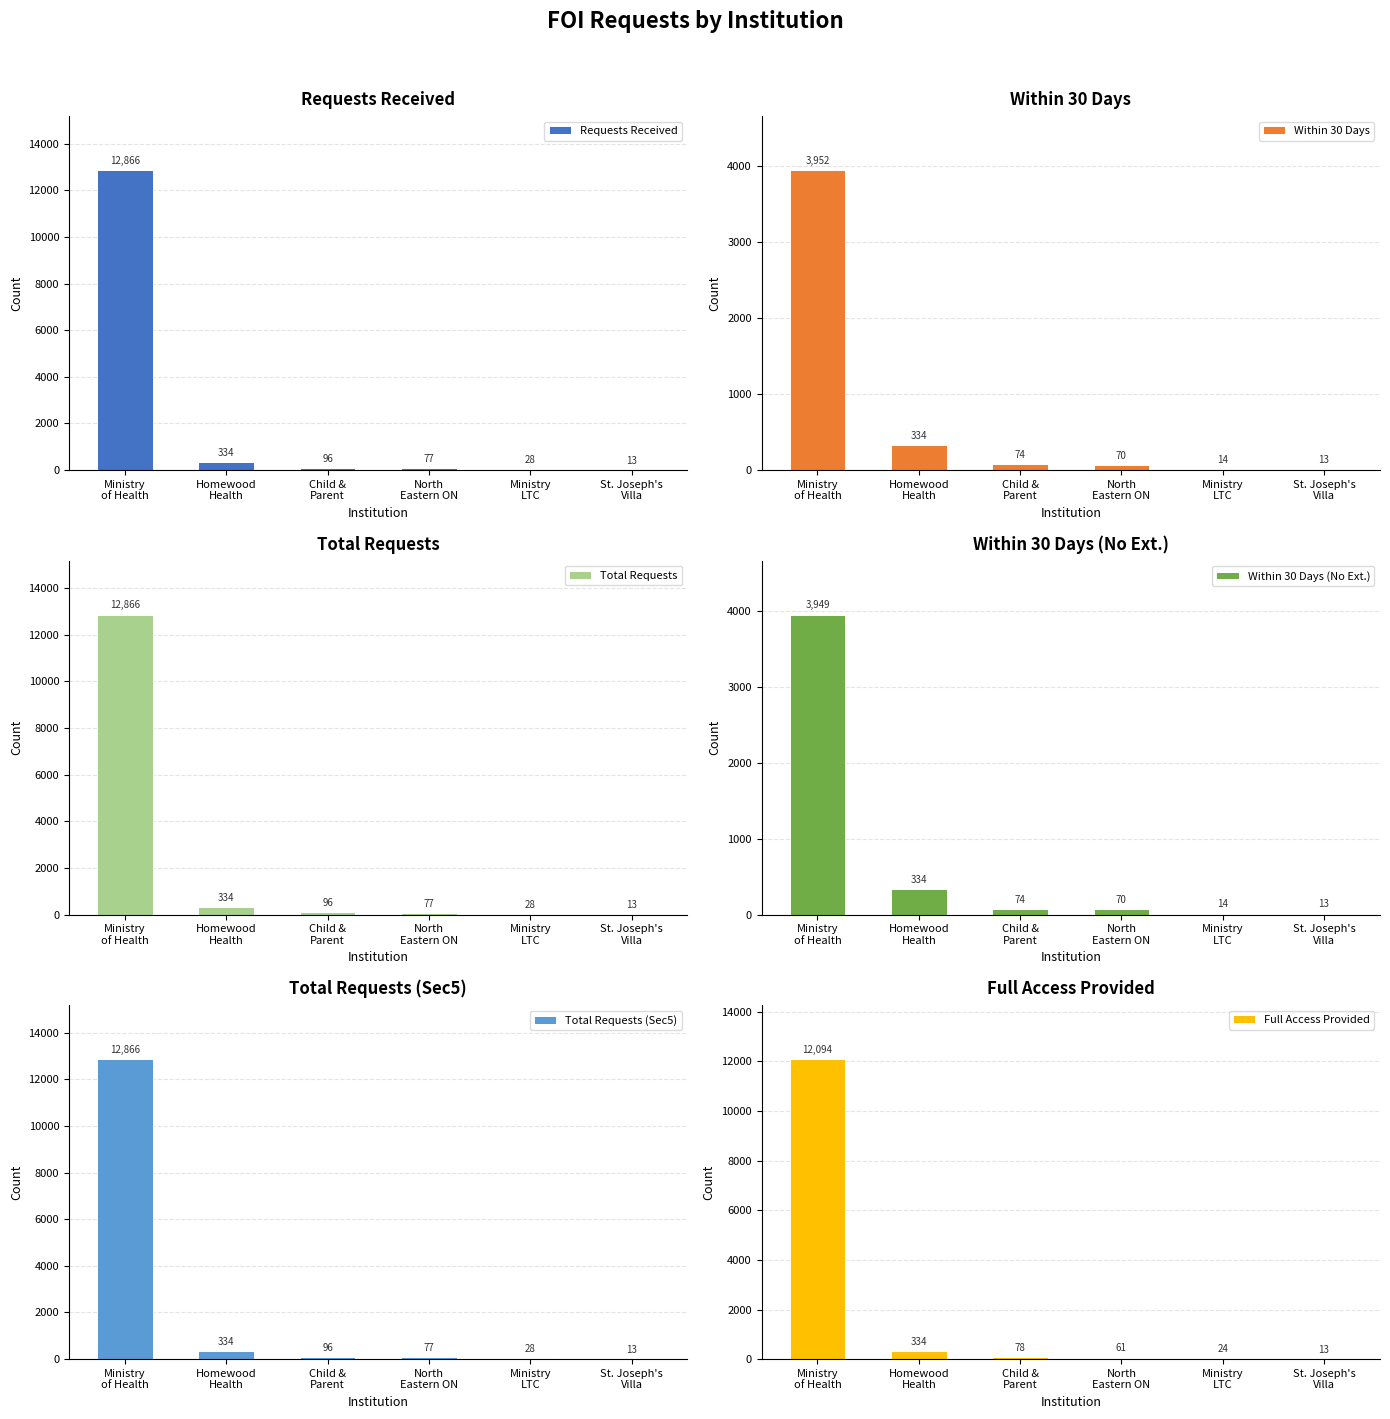

At which label is Full Access Provided closest to 6053?

Homewood
Health